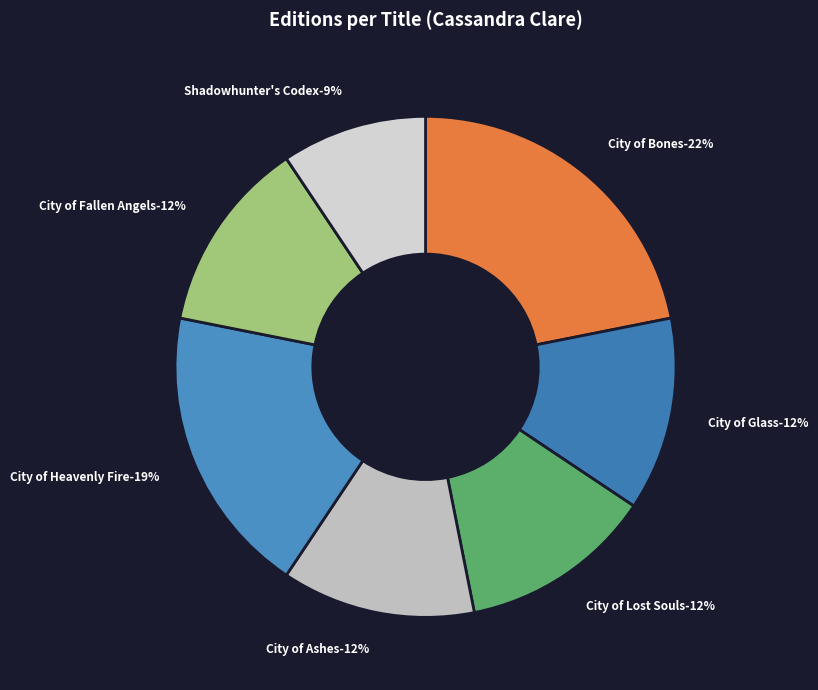

Which has a higher value, City of Heavenly Fire or City of Fallen Angels?

City of Heavenly Fire